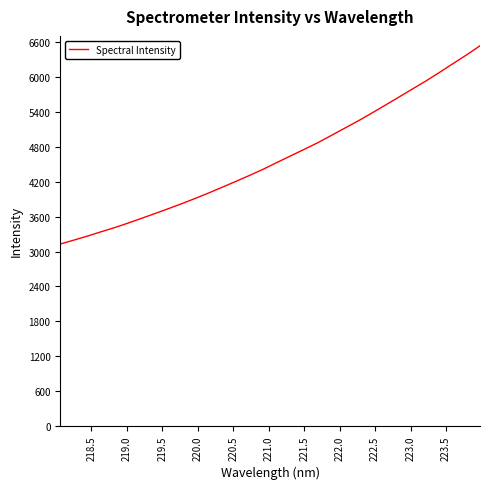

What is the maximum value shown in the chart?

6537.6